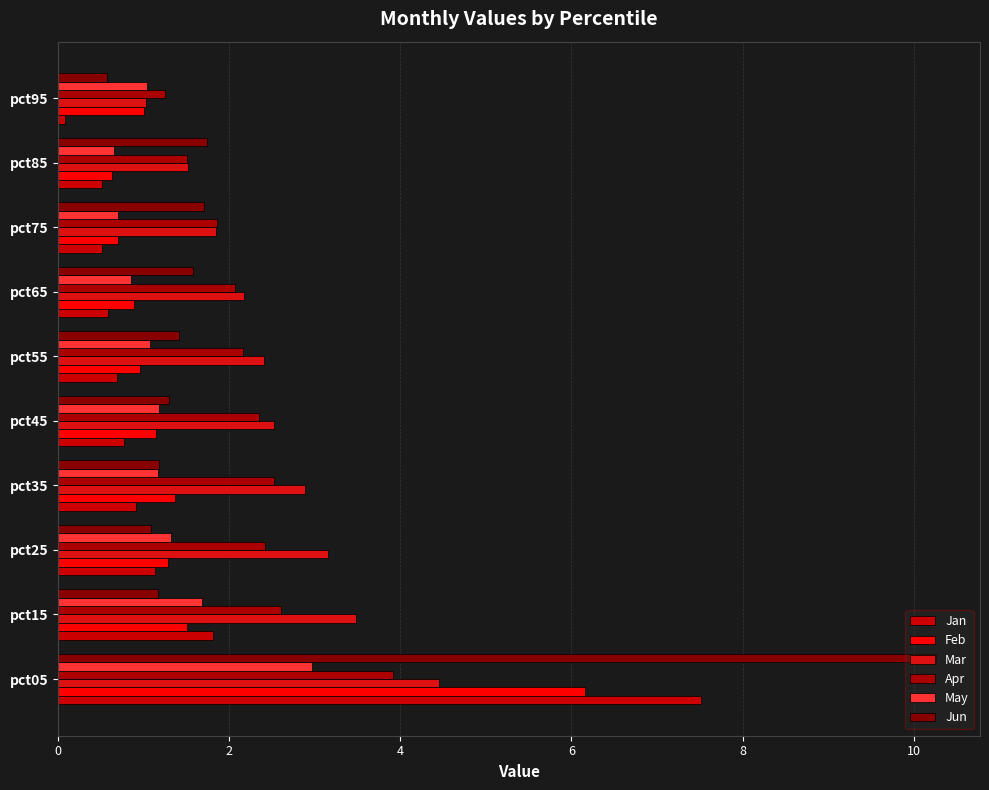

How many categories are shown in the chart?

10